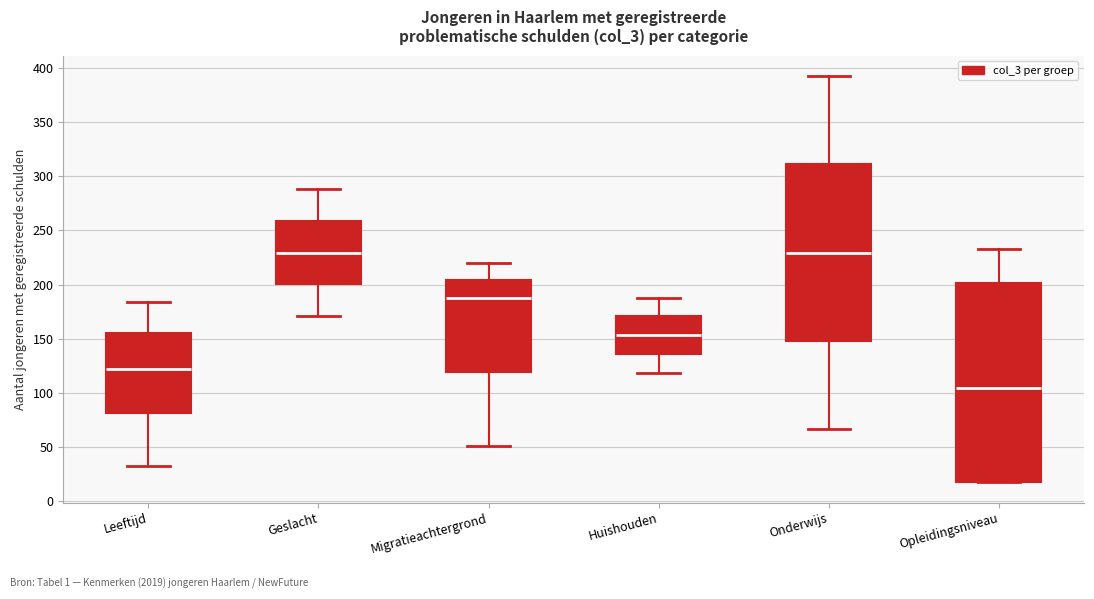

Reading left to right, transcribe this box plot: for each box, give where its median line is, the range the box spans, and where its two whiskers end, as read against the y-axis. The values are not printed on the chart, so give them approximately, as read against the axis.

Leeftijd: median 120, box 80 to 155, whiskers 30 to 185
Geslacht: median 230, box 200 to 260, whiskers 170 to 290
Migratieachtergrond: median 190, box 120 to 205, whiskers 50 to 220
Huishouden: median 155, box 135 to 170, whiskers 120 to 190
Onderwijs: median 230, box 150 to 310, whiskers 65 to 395
Opleidingsniveau: median 105, box 20 to 200, whiskers 15 to 235